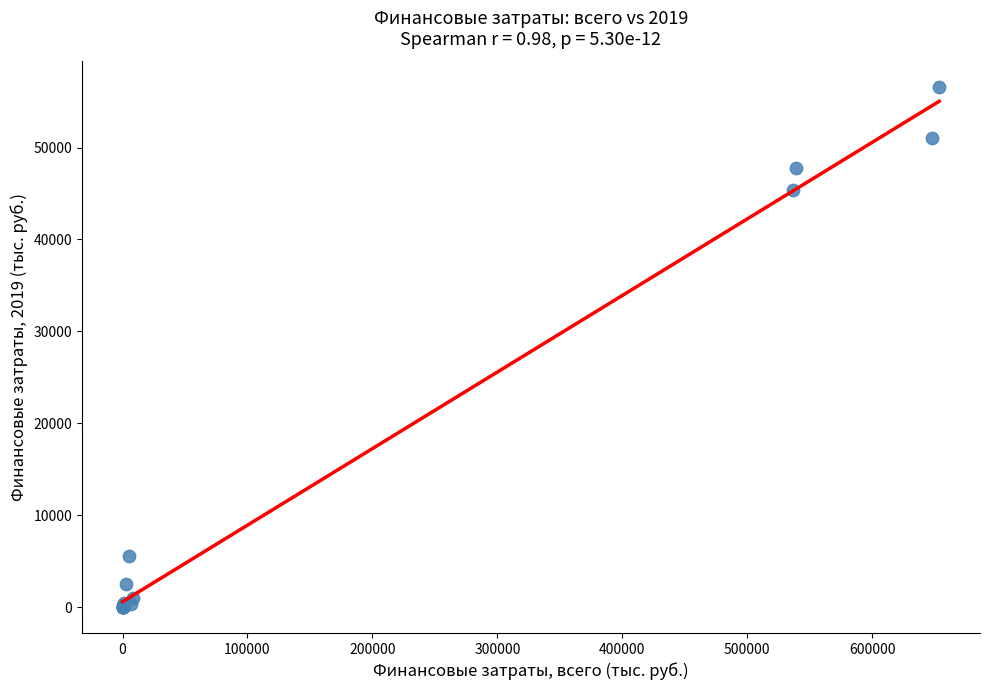

What Y value in the scatter plot is closest to 28268?

45346.2